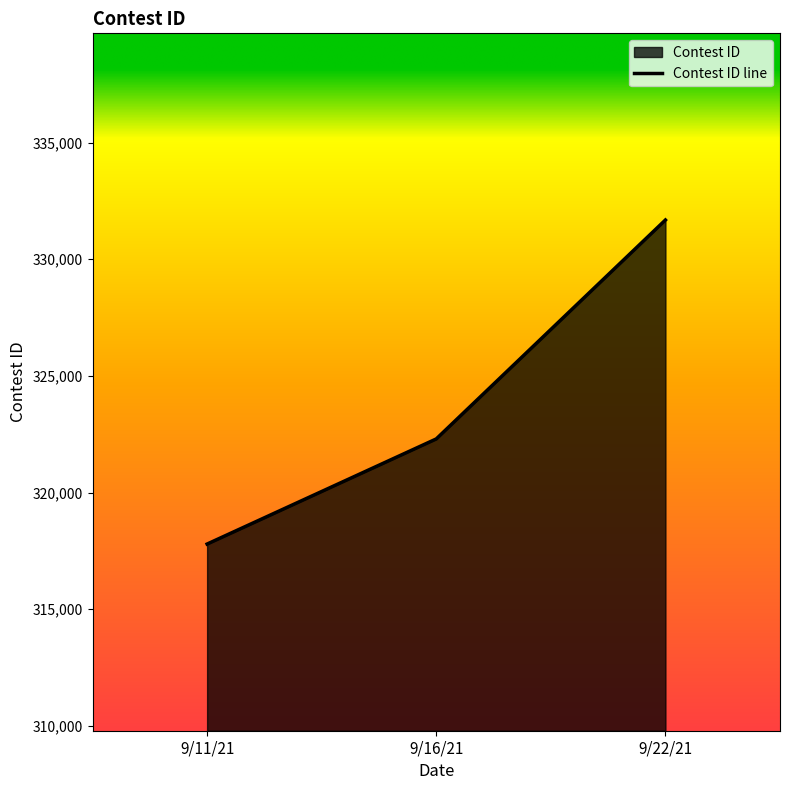

How many lines are shown in the chart?

1